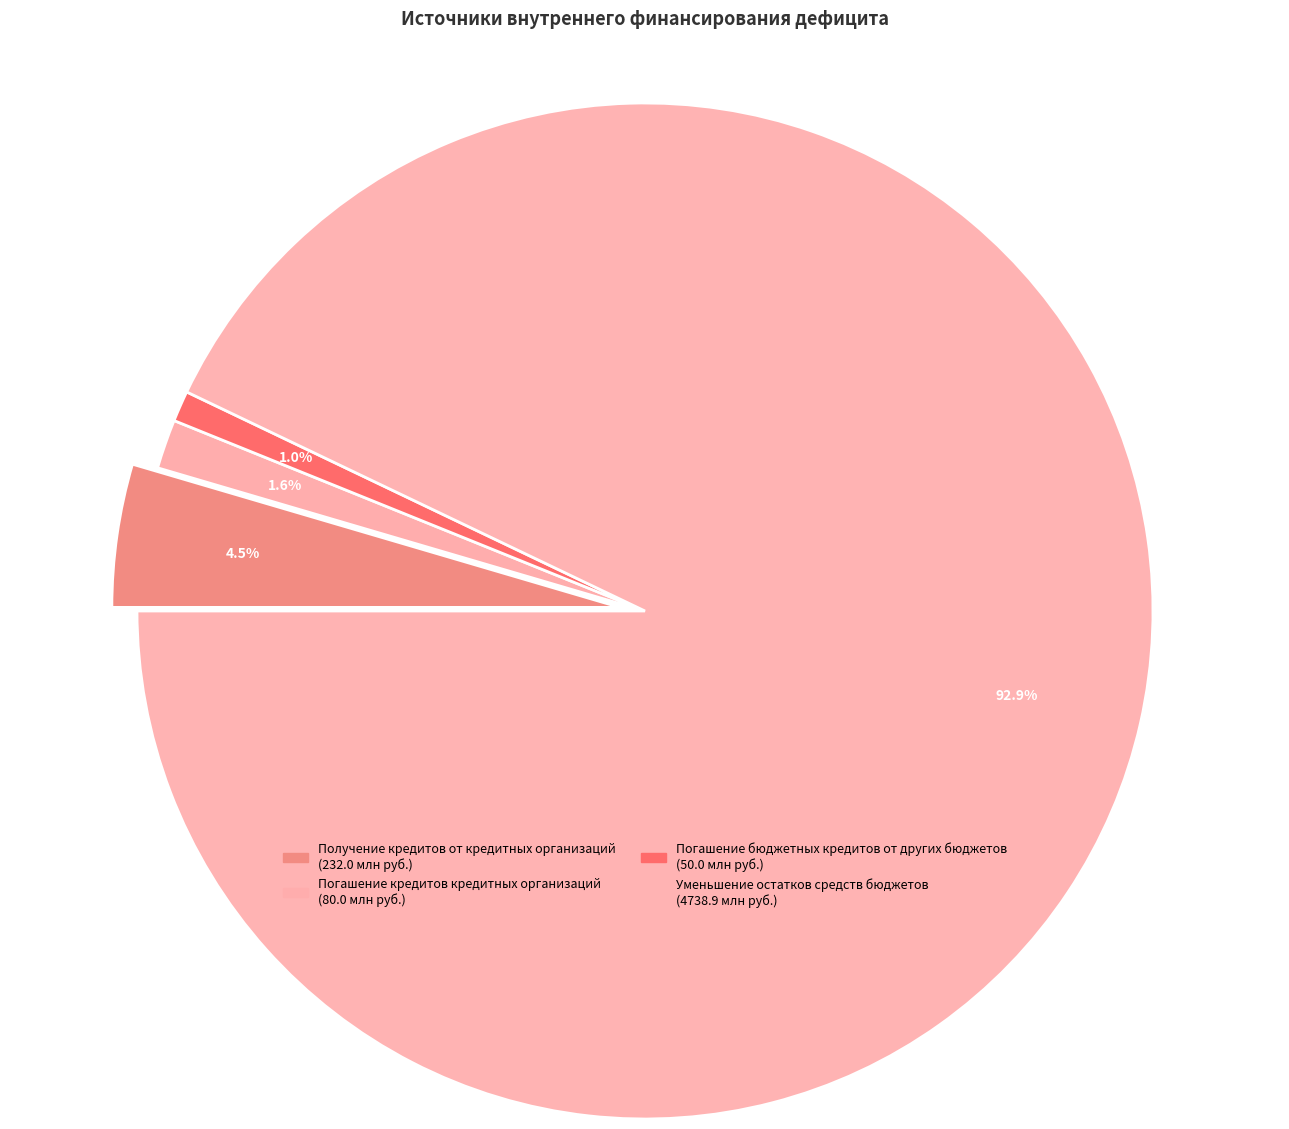

How many slices are in this pie chart?

4